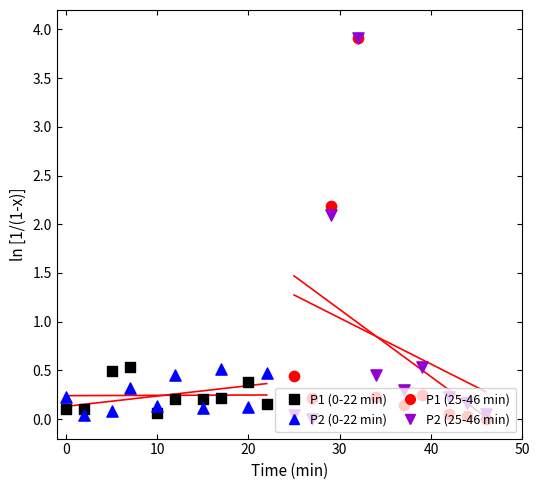

At how many categories does at least one series exceed 0?

10